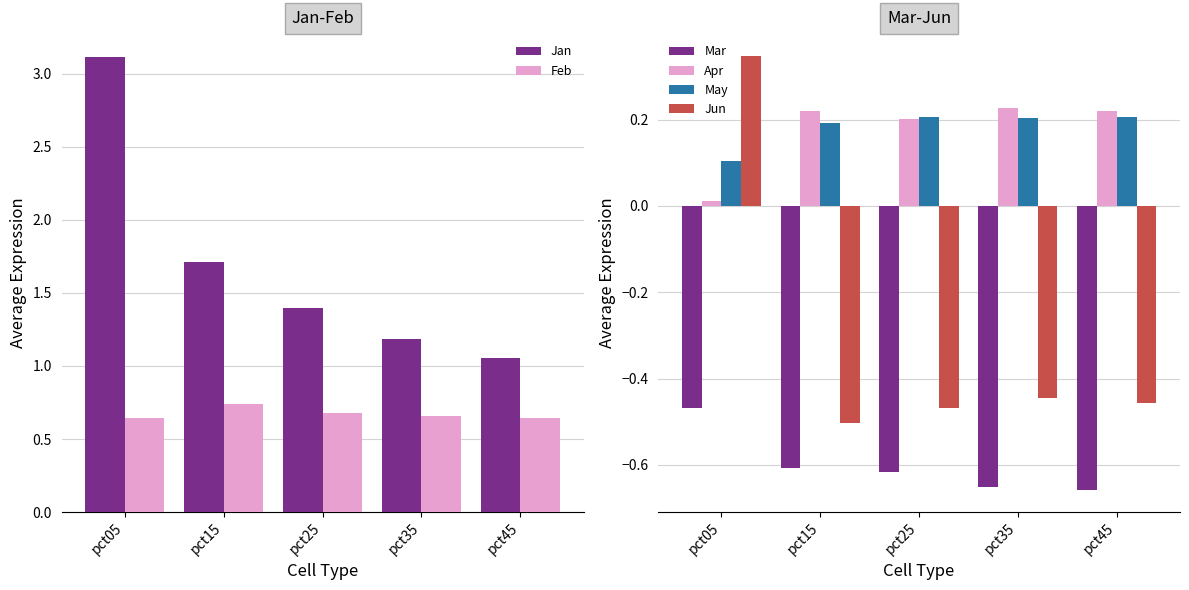

What is the total value across all series at pct45?

1.0